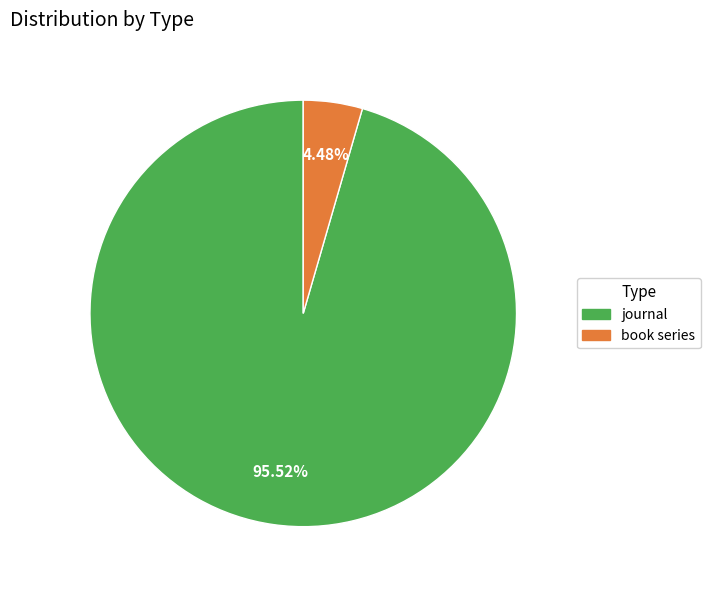

Between book series and journal, which is larger?

journal